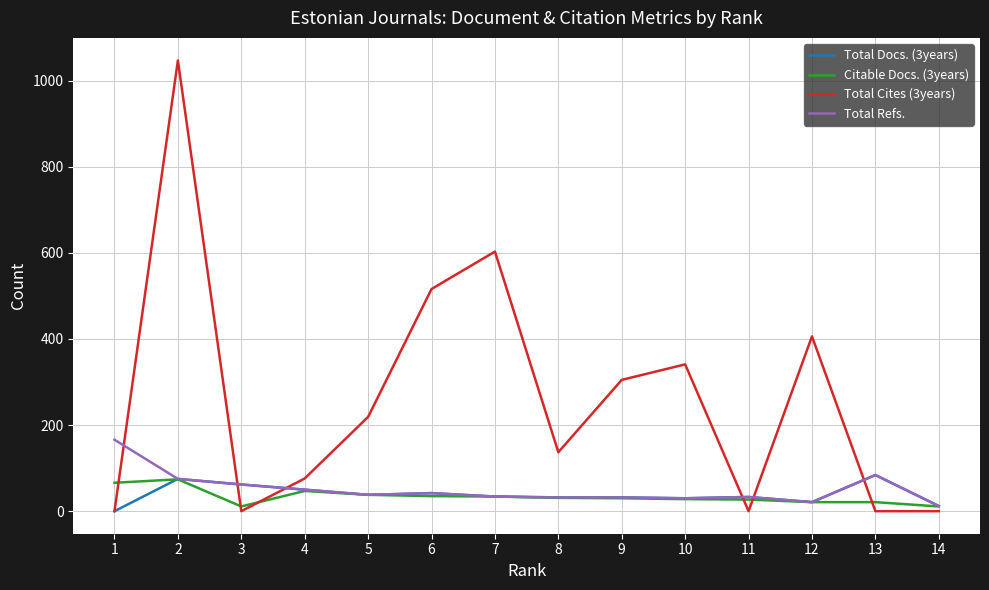

The value of Total Docs. (3years) at 4 is 50. True or false?

True